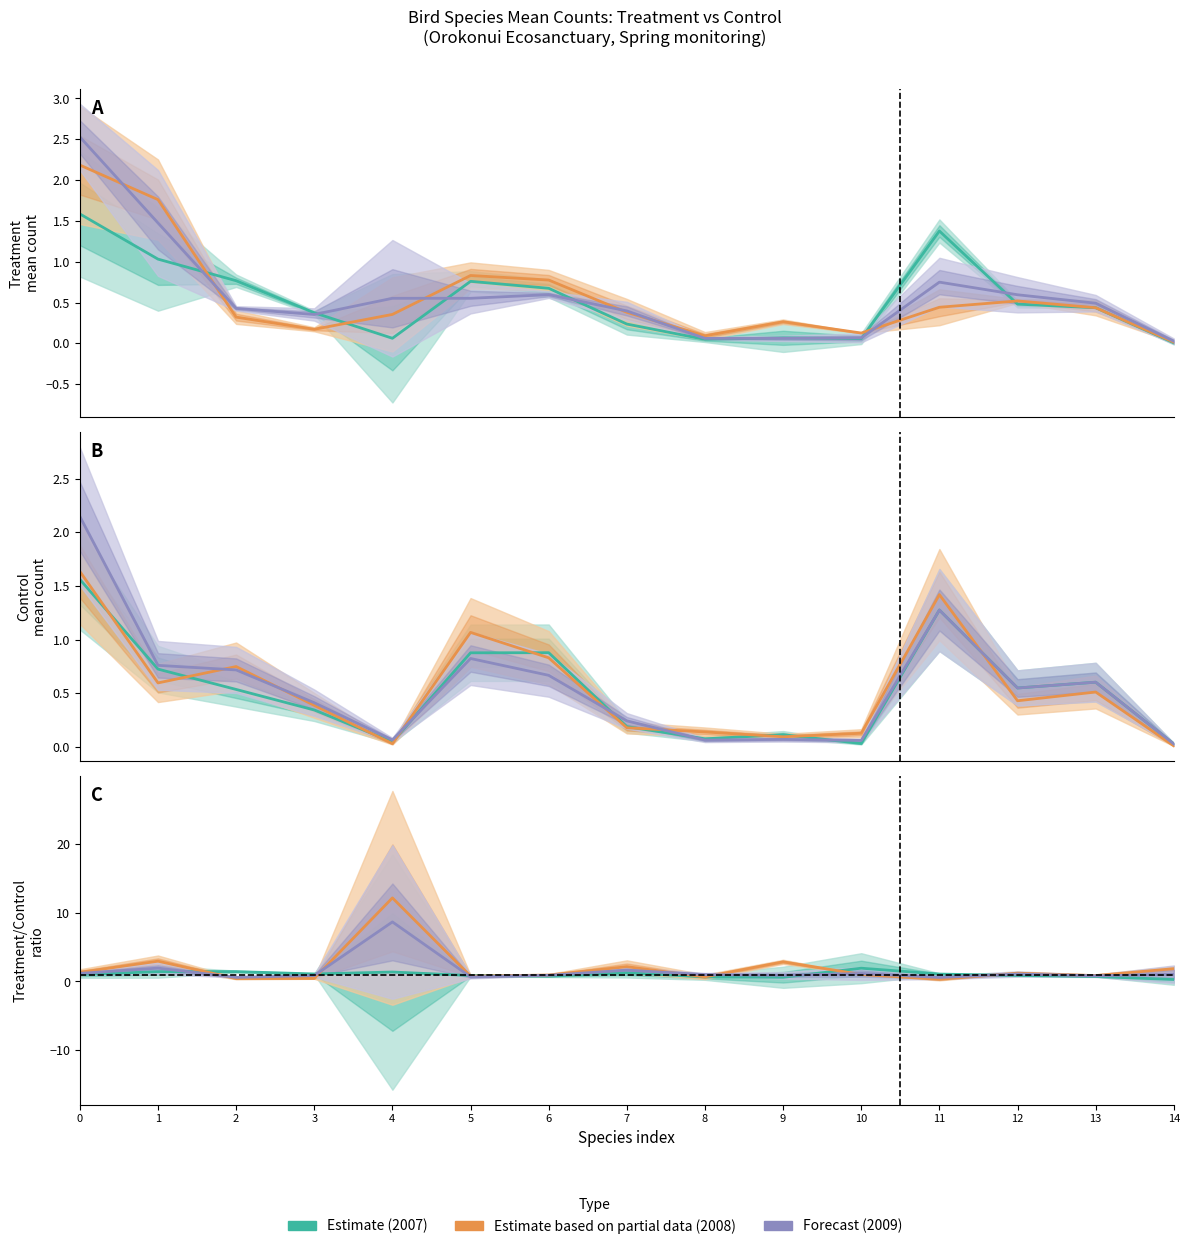

At 6, list the series in order from largest to smallest.

Estimate based on partial data (2008), Forecast (2009), Estimate (2007)